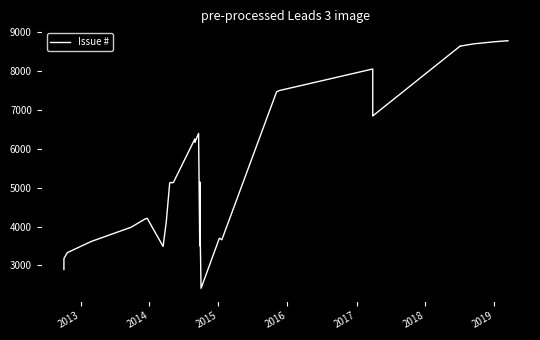

How many data points are above 5136?

19